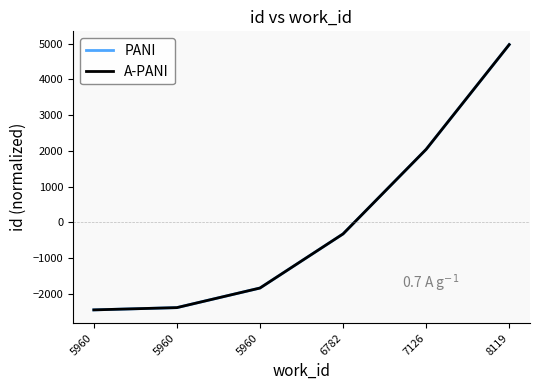

True or false: PANI has more than 1 interior local peaks.

False